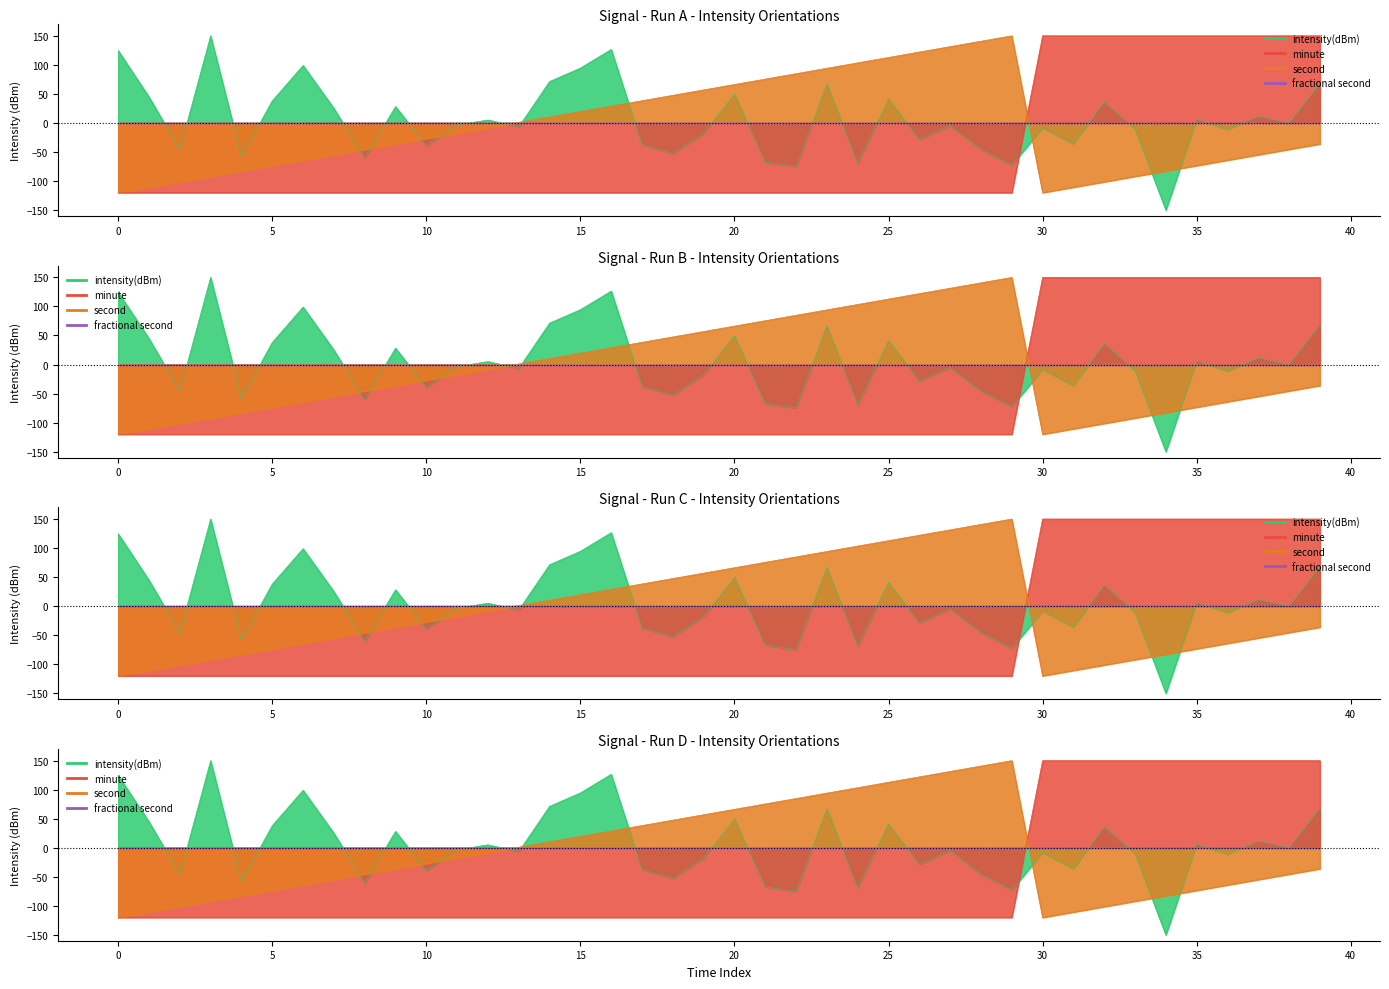

How many categories are shown in the chart?

40